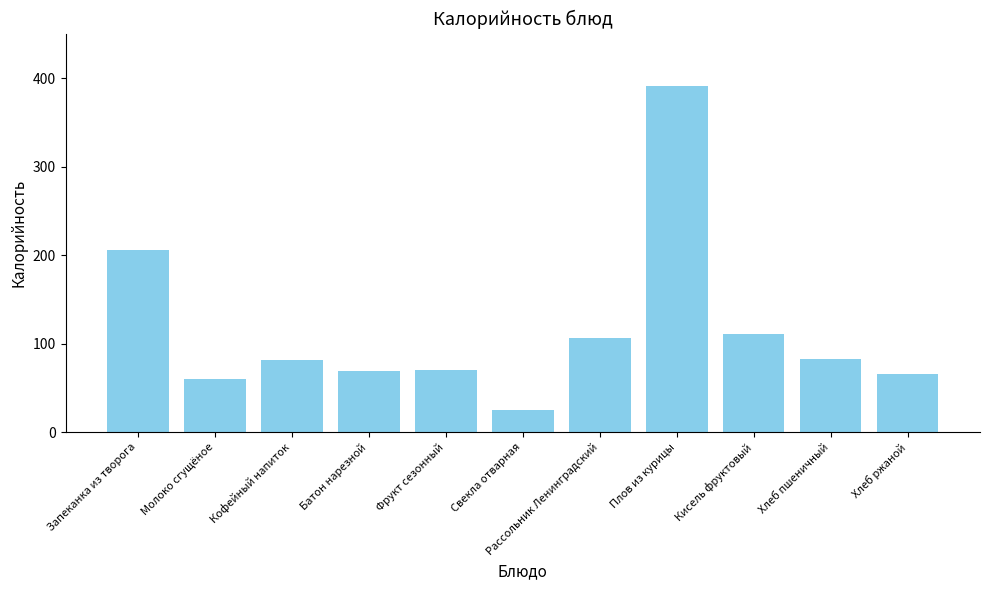

What is the average value?

115.3